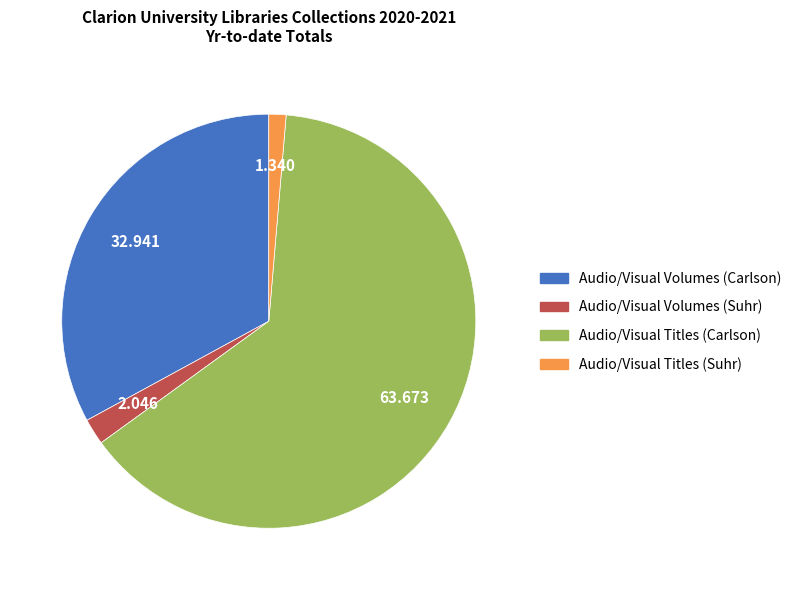

Which category has the smallest portion of the pie?

Audio/Visual Titles (Suhr)